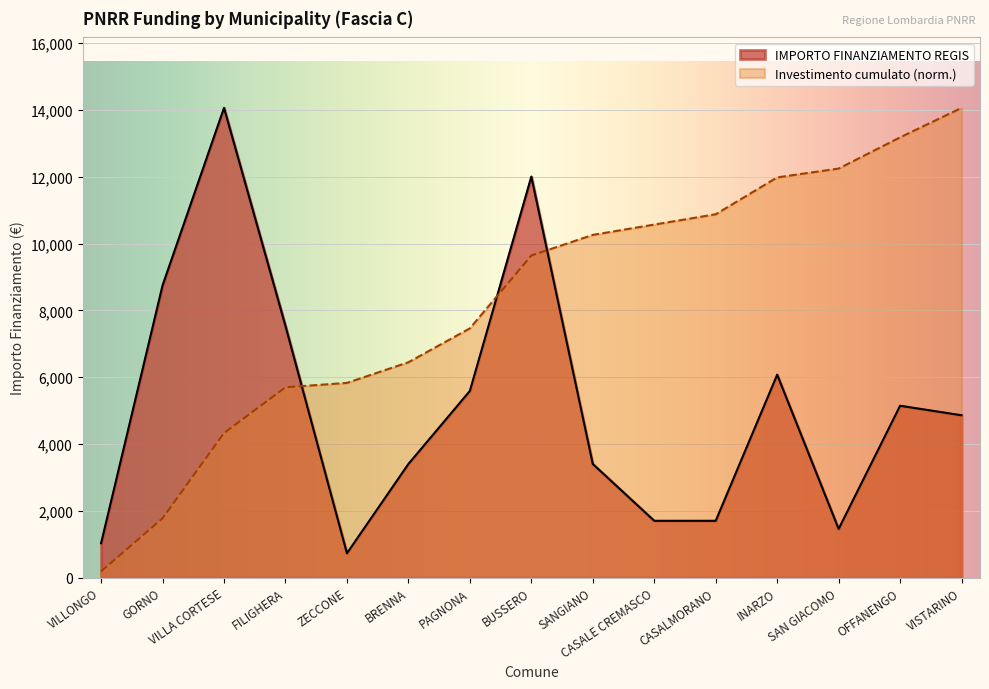

What is the value of the 11th point from the left?

1701